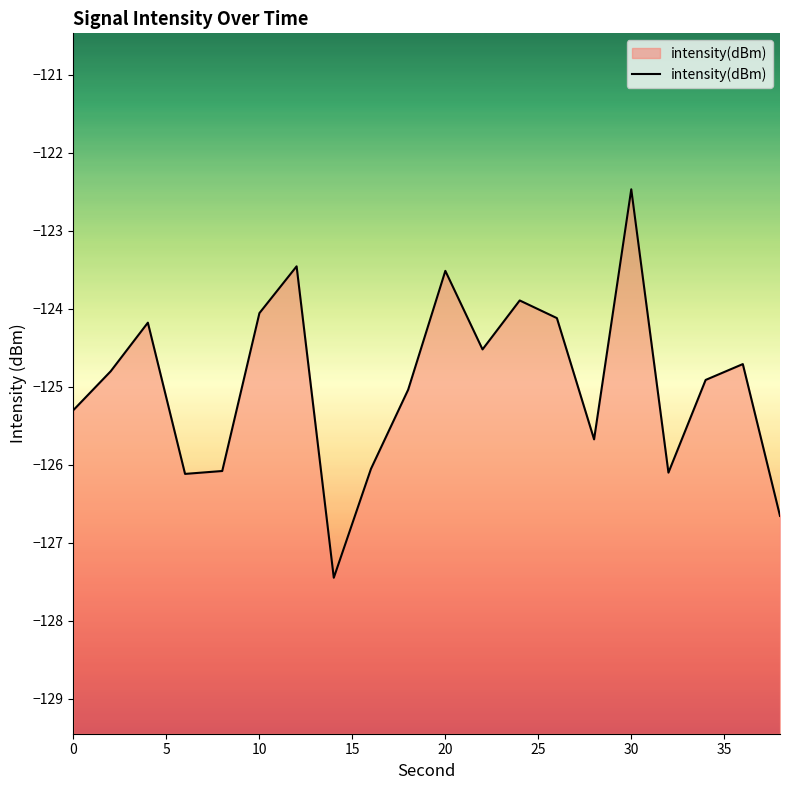

Which category has the highest value across all series?

30